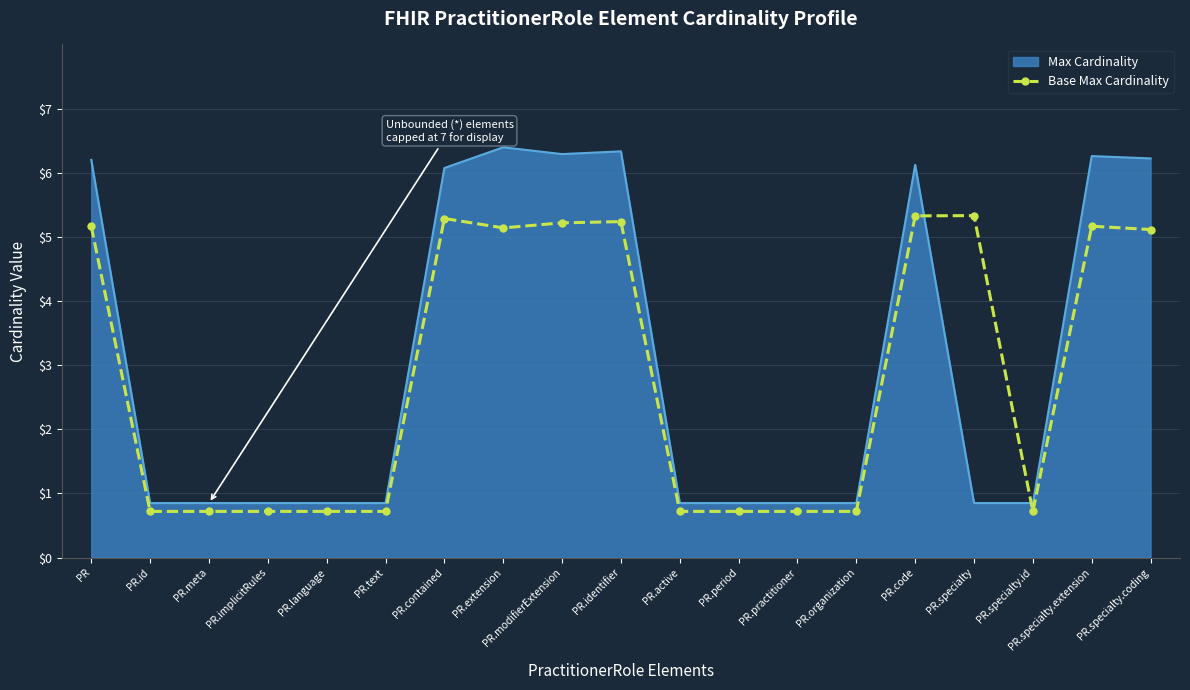

Which series has the largest range (max minus min)?

Max Cardinality